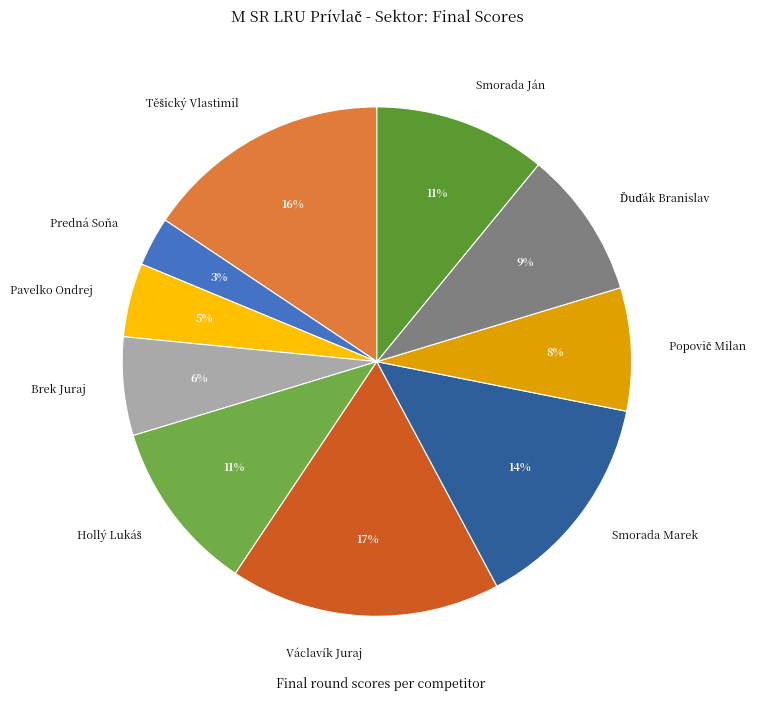

What is the smallest slice in the pie chart?

Predná Soňa